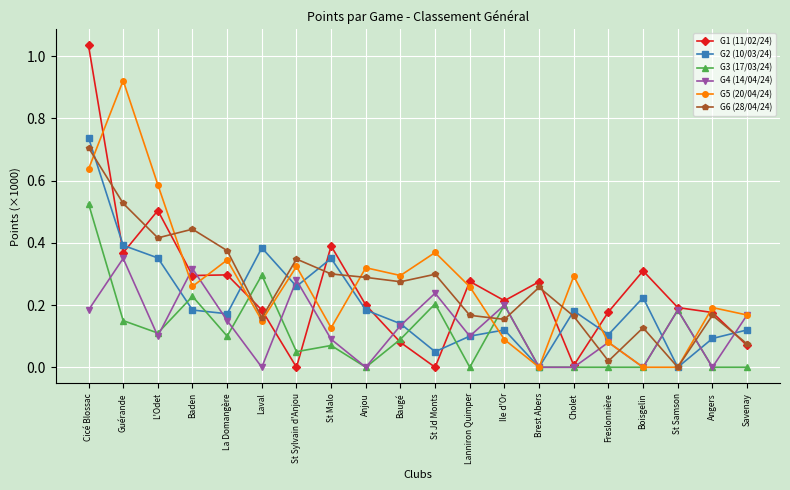

Which series has the widest spread of values?

G1 (11/02/24)